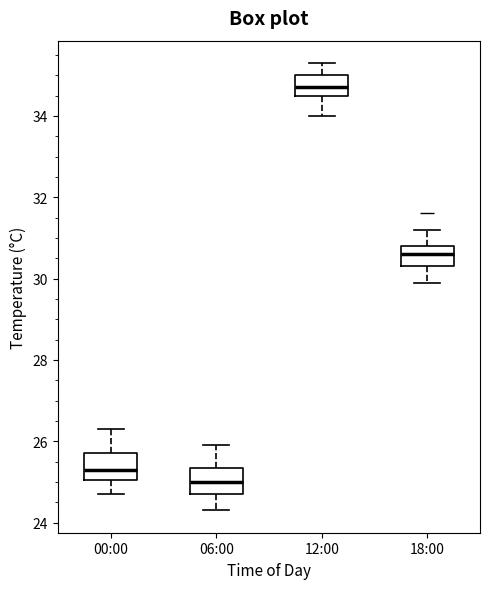

Reading left to right, read every box against the y-axis: the position of its median line, the range the box covers, and the ends of its whiskers. The values are not printed on the chart, so give them approximately, as read against the axis.

00:00: median 25.4, box 25.0 to 25.8, whiskers 24.8 to 26.4
06:00: median 25.0, box 24.8 to 25.4, whiskers 24.4 to 26.0
12:00: median 34.8, box 34.6 to 35.0, whiskers 34.0 to 35.4
18:00: median 30.6, box 30.4 to 30.8, whiskers 30.0 to 31.2